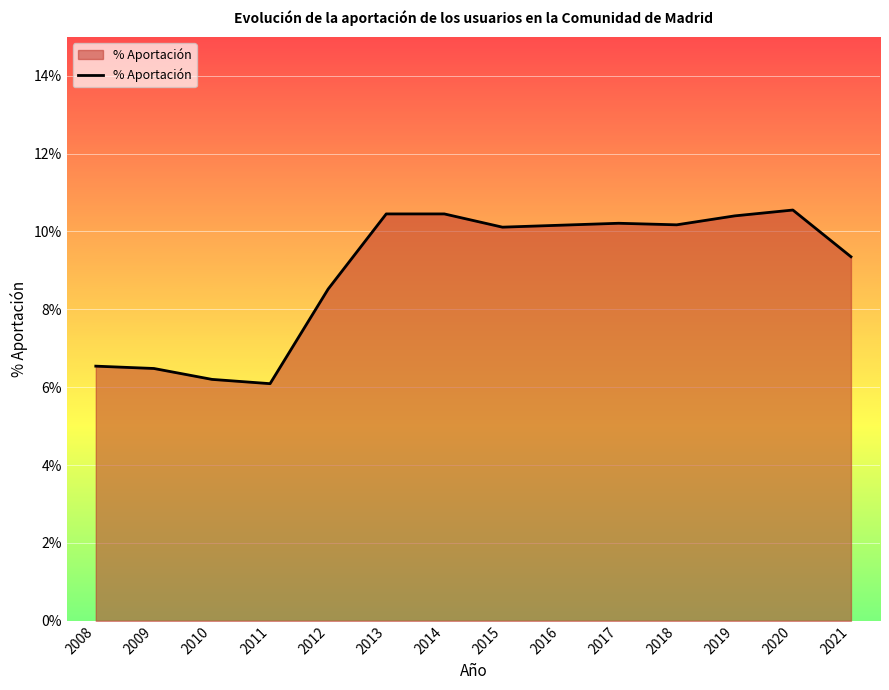

What is the approximate value at 2012?

0.1